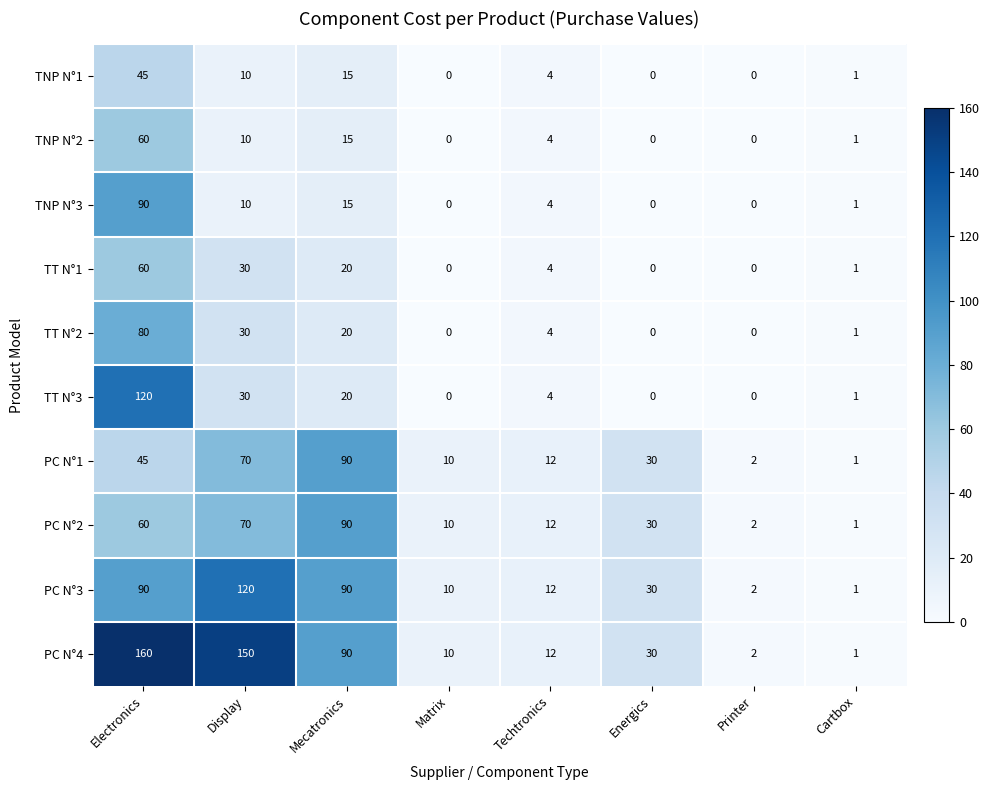

What is the sum of all PC N°2 values?

275